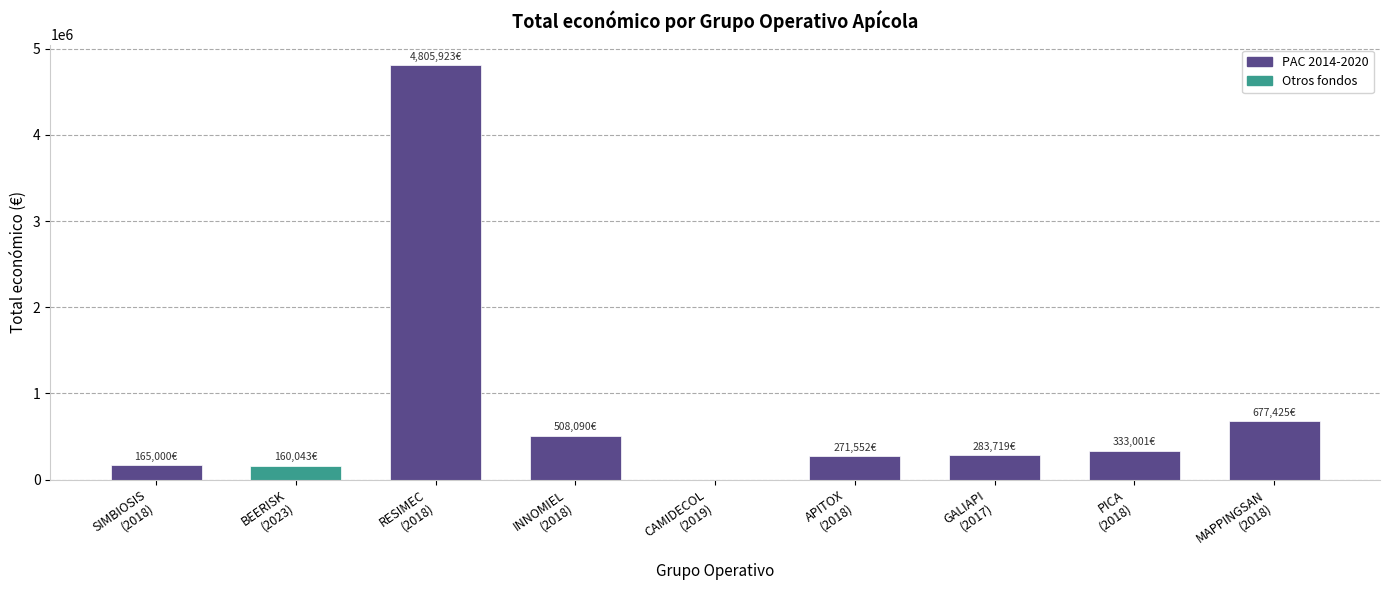

What is the sum of all values?

7204753